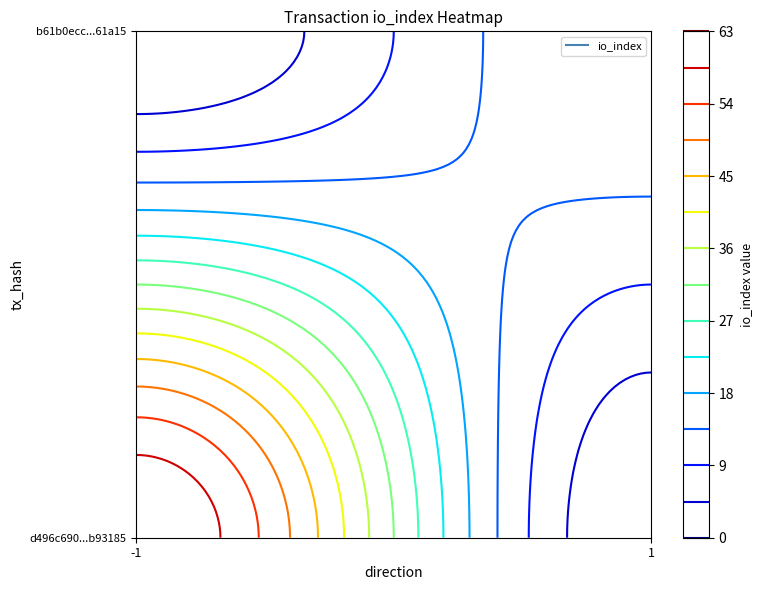

How many b61b0ecc640e57bbfcb4c6feab3a92084b61a15 values are between 1 and 18?

2